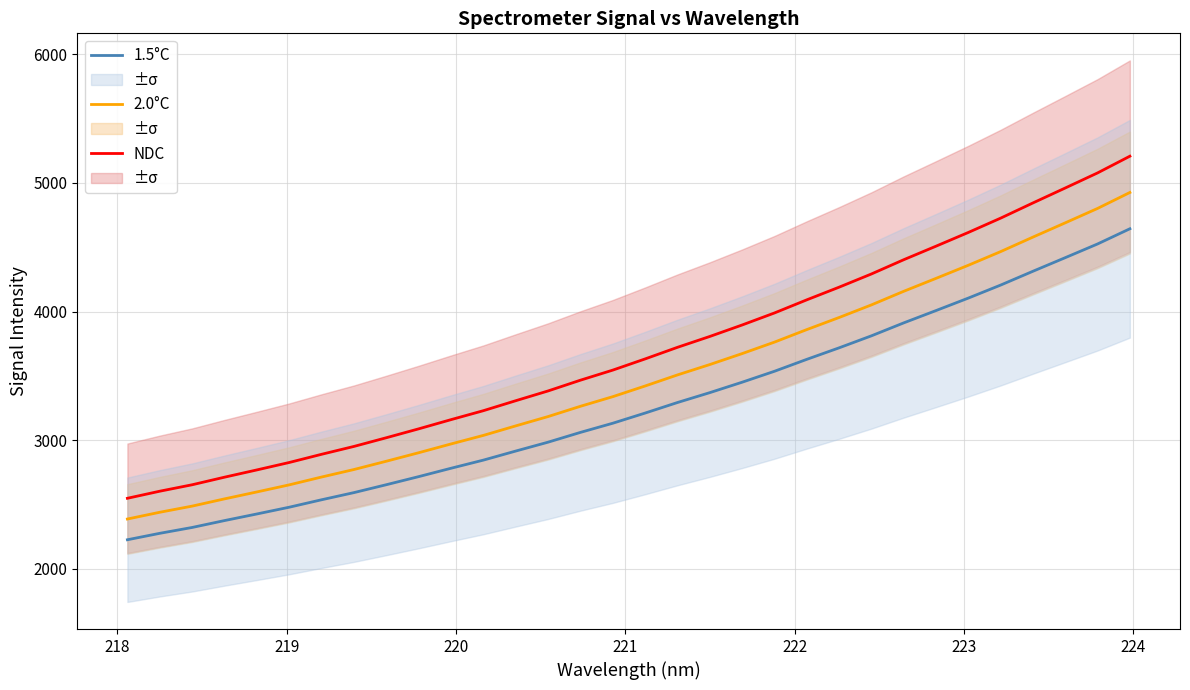

Which series has the largest total across all categories?

NDC